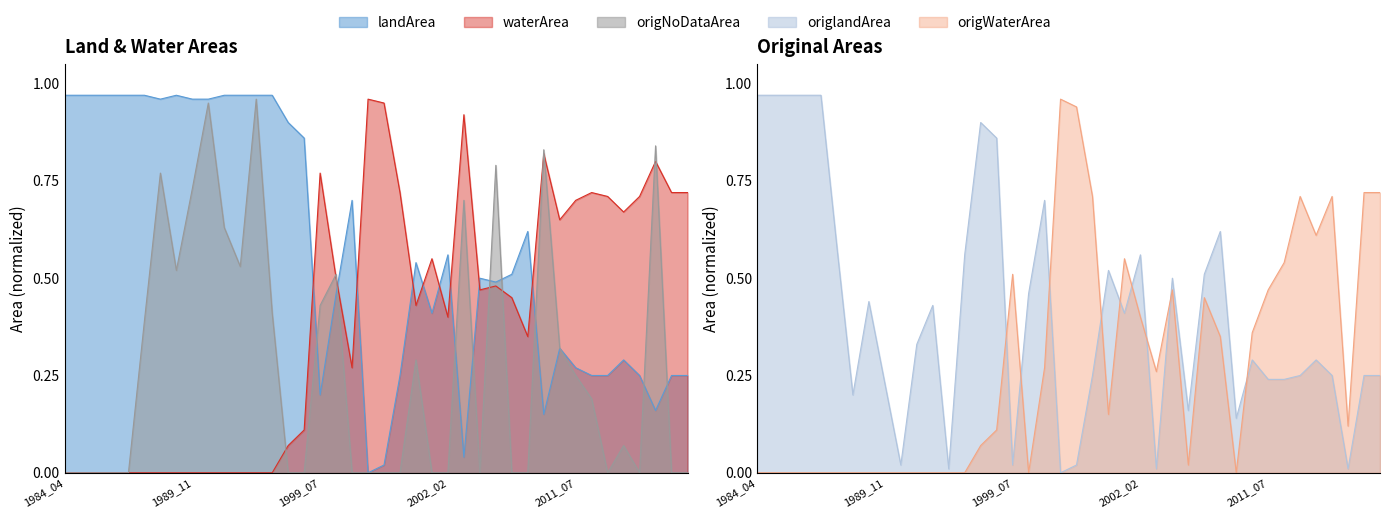

How many positive values does the waterArea series have?

26